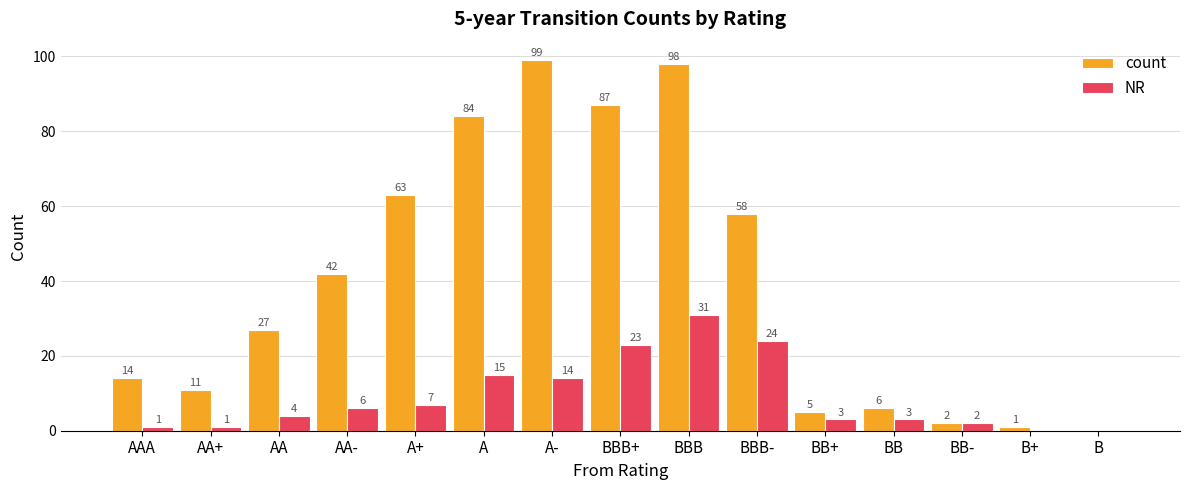

Reading left to right, list all the values displayed in this chart.

count: 14	11	27	42	63	84	99	87	98	58	5	6	2	1	0
NR: 1	1	4	6	7	15	14	23	31	24	3	3	2	0	0